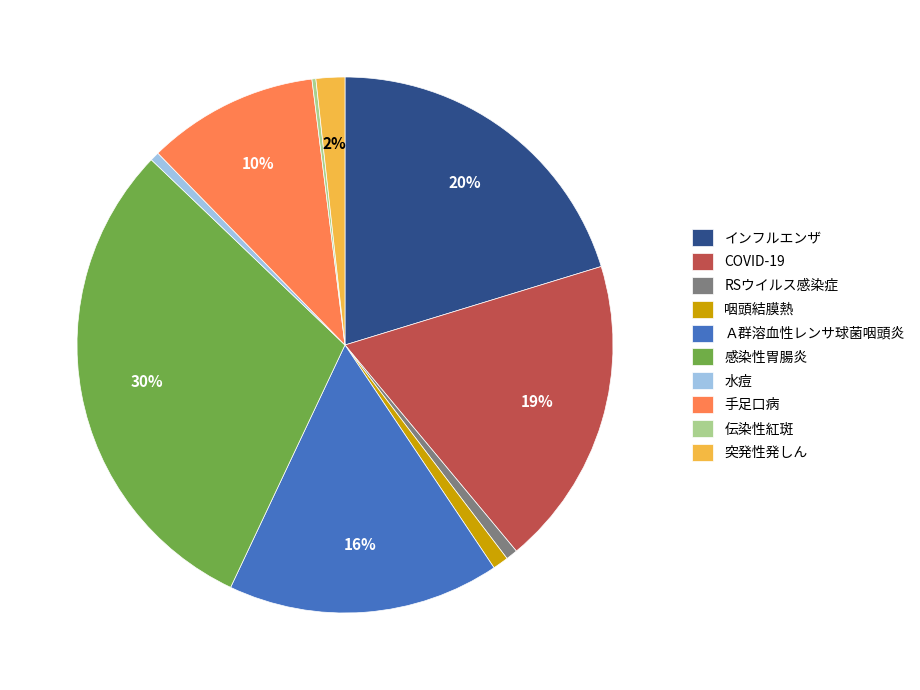

Does 水痘 represent more than half of the total?

No